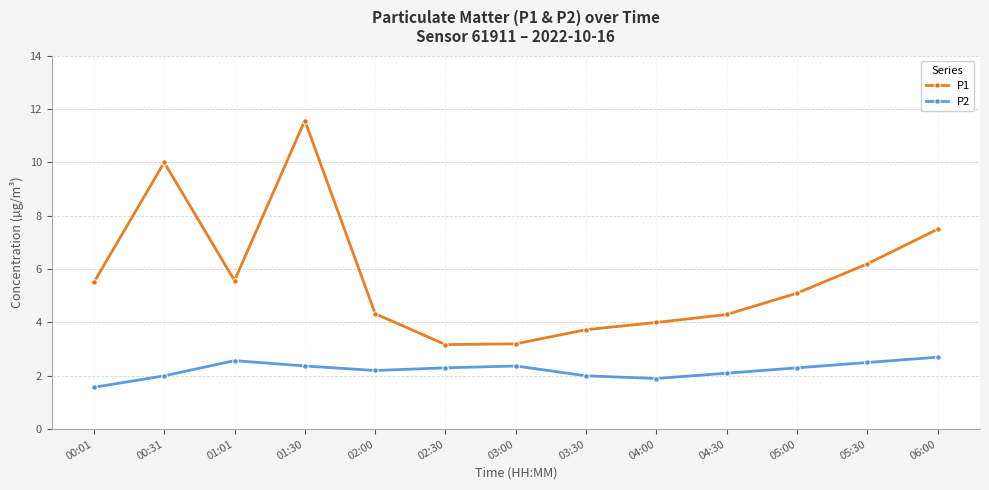

True or false: P2 and P1 cross at least once.

False